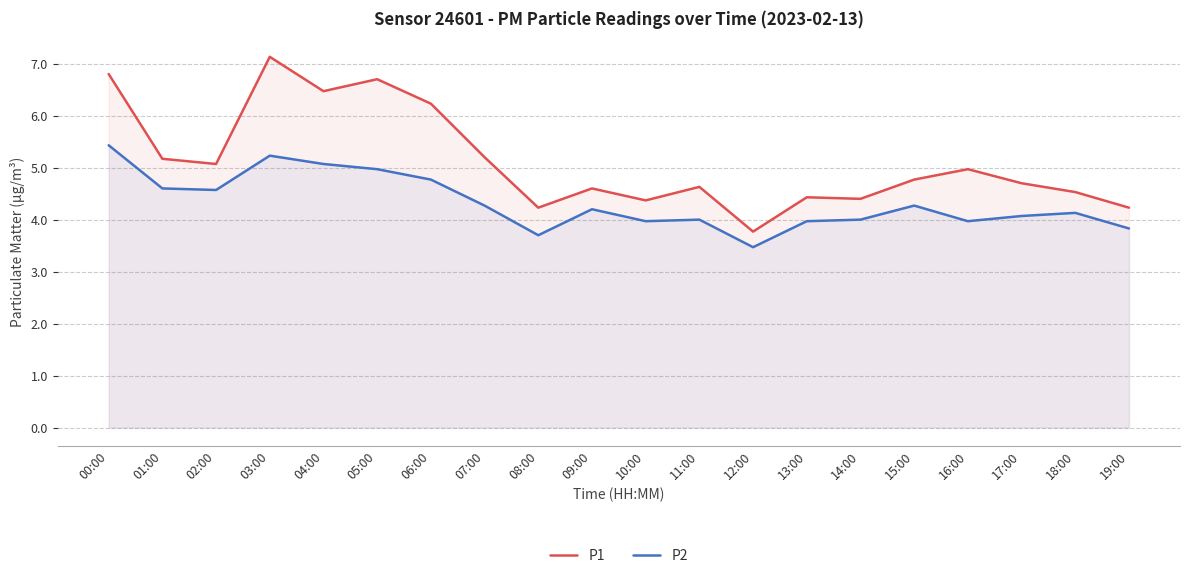

At which label is P1 closest to 5?

16:00